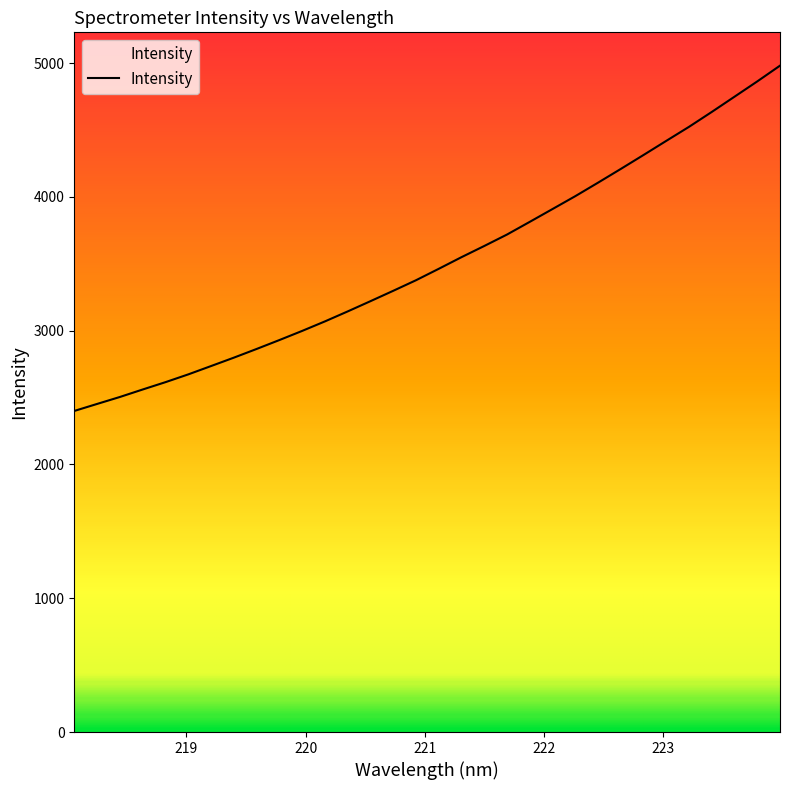

What value does the data have at 223.7895?

4863.2